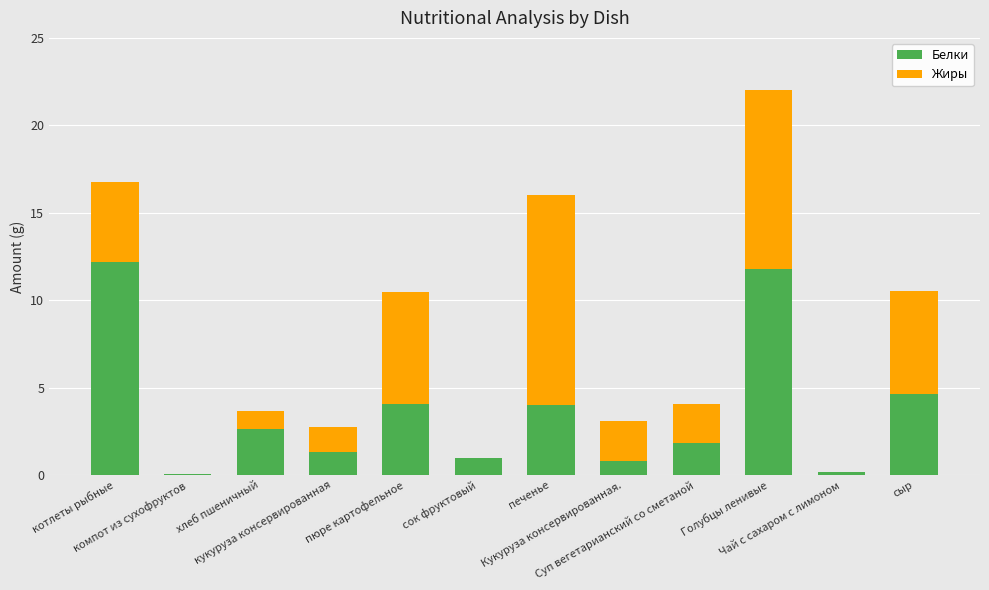

The value of Белки at пюре картофельное is 6.9. True or false?

False